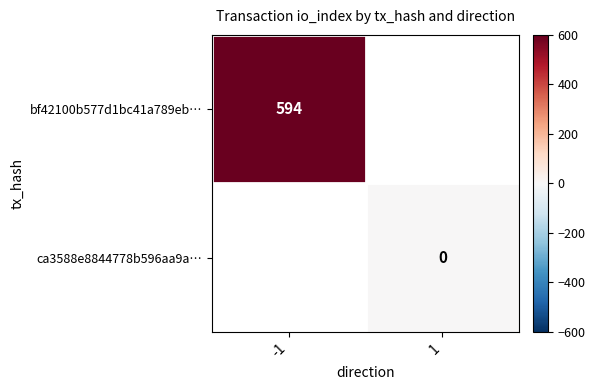

Is the value of ca3588e8844778b596aa9a… at 1 greater than the value of bf42100b577d1bc41a789eb… at -1?

No